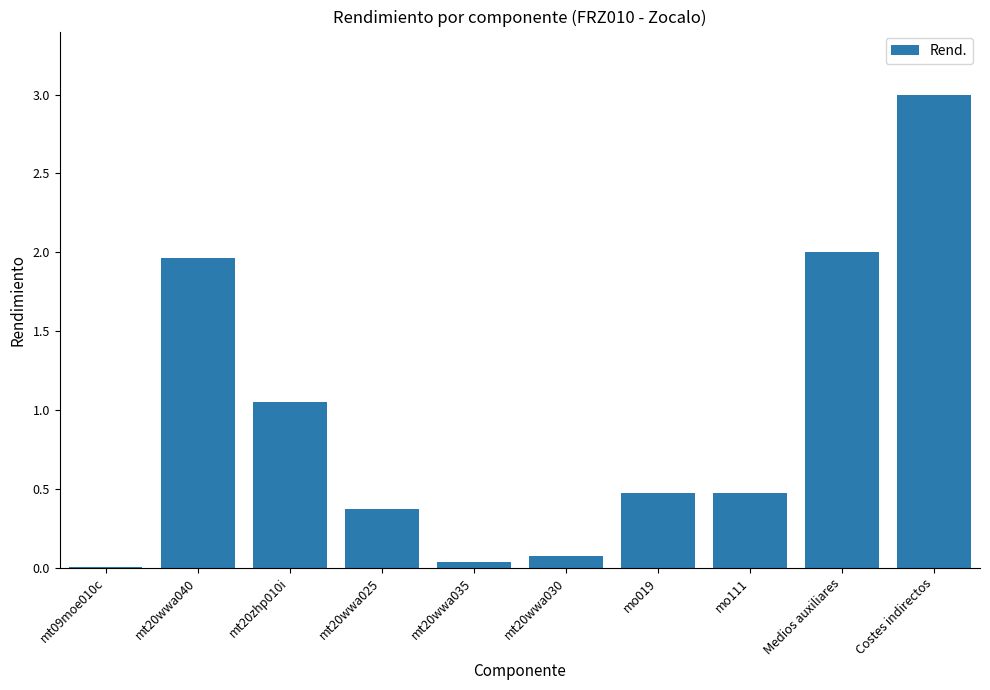

Are the bars horizontal?

No